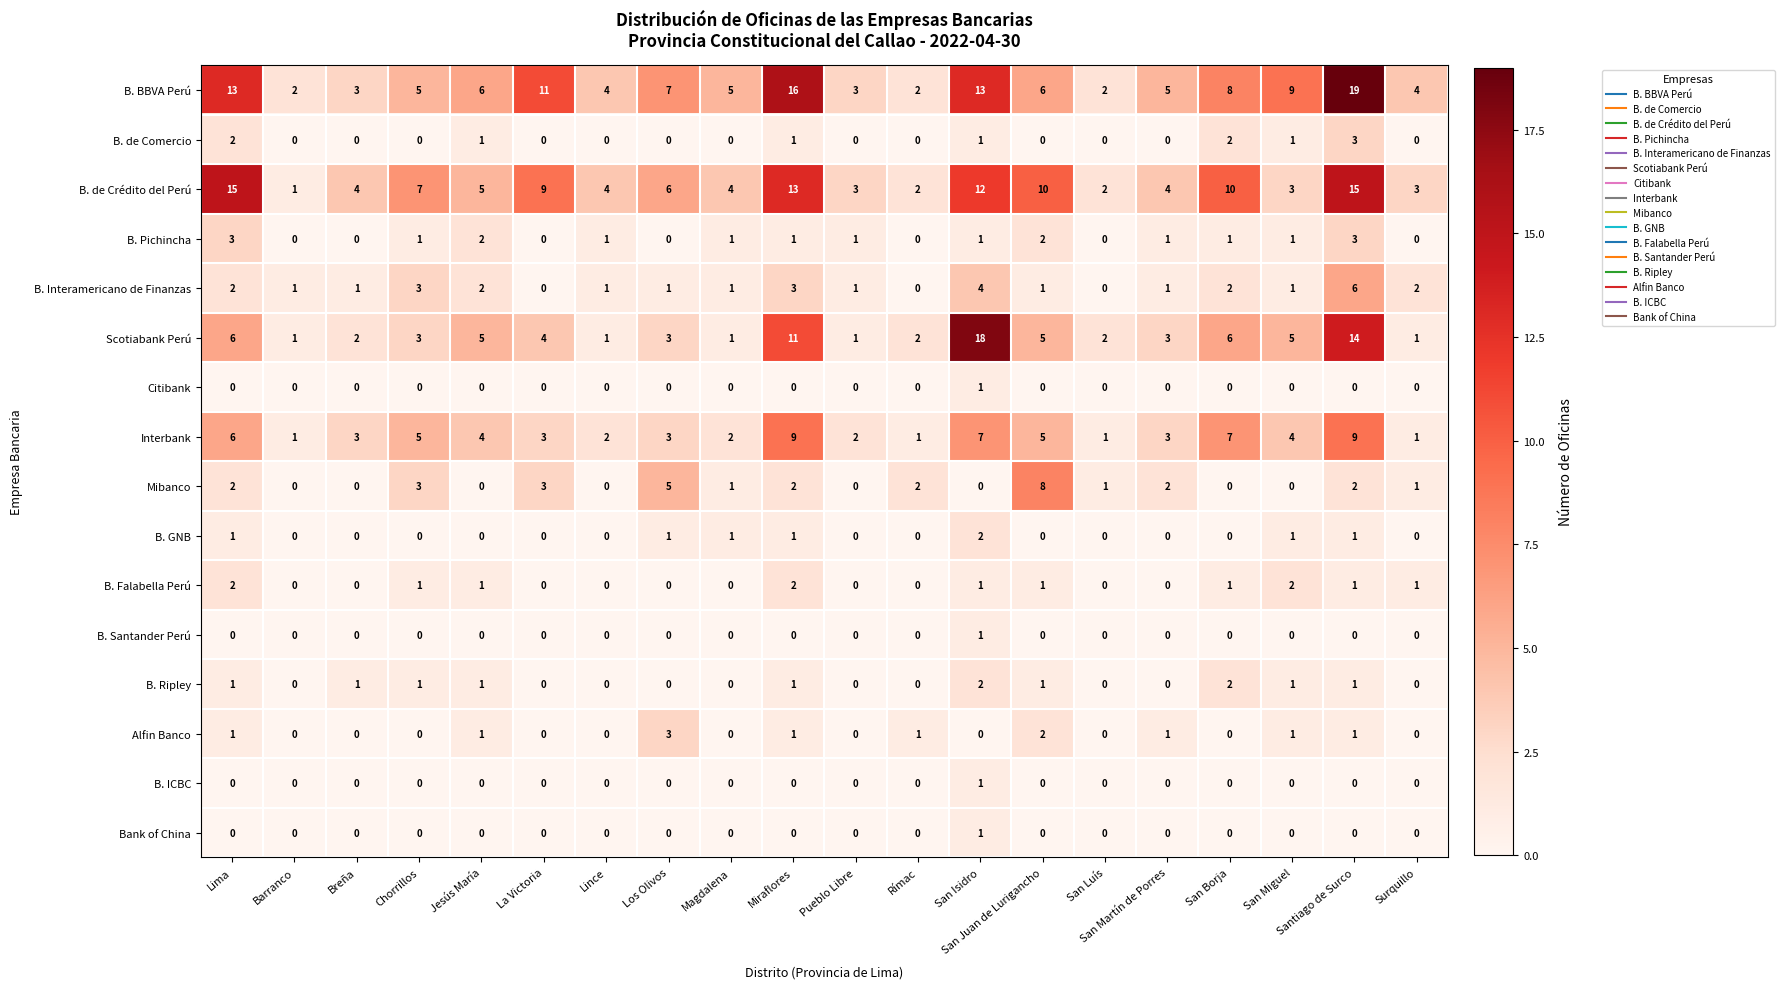

At which category is the sum across all series the highest?

Santiago de Surco